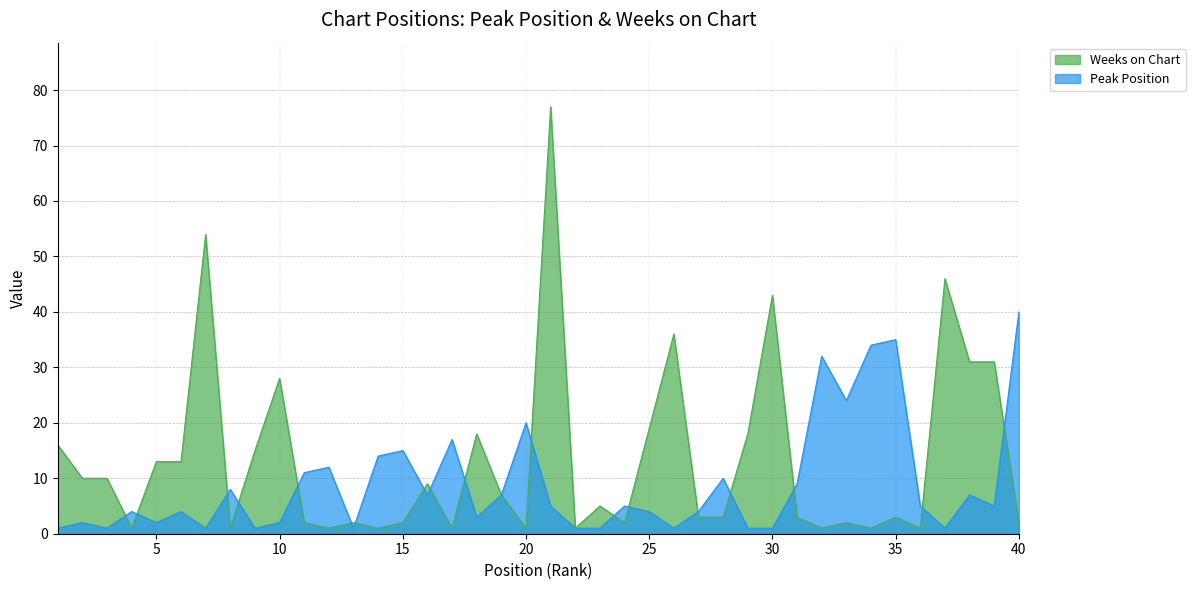

Reading left to right, extract all data points from this chart.

Peak Position: 1=1	2=2	3=1	4=4	5=2	6=4	7=1	8=8	9=1	10=2	11=11	12=12	13=1	14=14	15=15	16=7	17=17	18=3	19=7	20=20	21=5	22=1	23=1	24=5	25=4	26=1	27=4	28=10	29=1	30=1	31=9	32=32	33=24	34=34	35=35	36=5	37=1	38=7	39=5	40=40
Weeks on Chart: 1=16	2=10	3=10	4=1	5=13	6=13	7=54	8=1	9=15	10=28	11=2	12=1	13=2	14=1	15=2	16=9	17=1	18=18	19=7	20=1	21=77	22=1	23=5	24=2	25=19	26=36	27=3	28=3	29=18	30=43	31=3	32=1	33=2	34=1	35=3	36=1	37=46	38=31	39=31	40=2